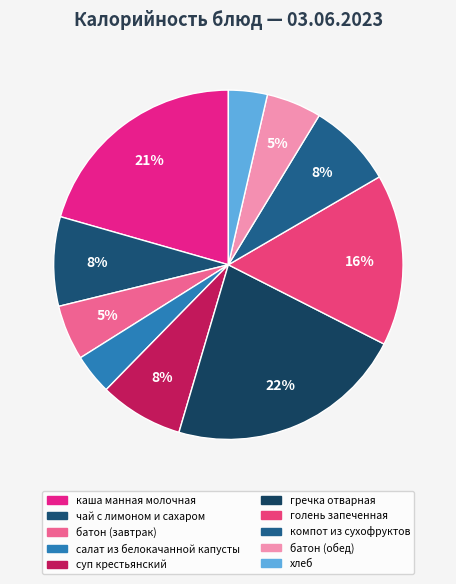

What percentage is the каша манная молочная slice, to the nearest percent?

21%